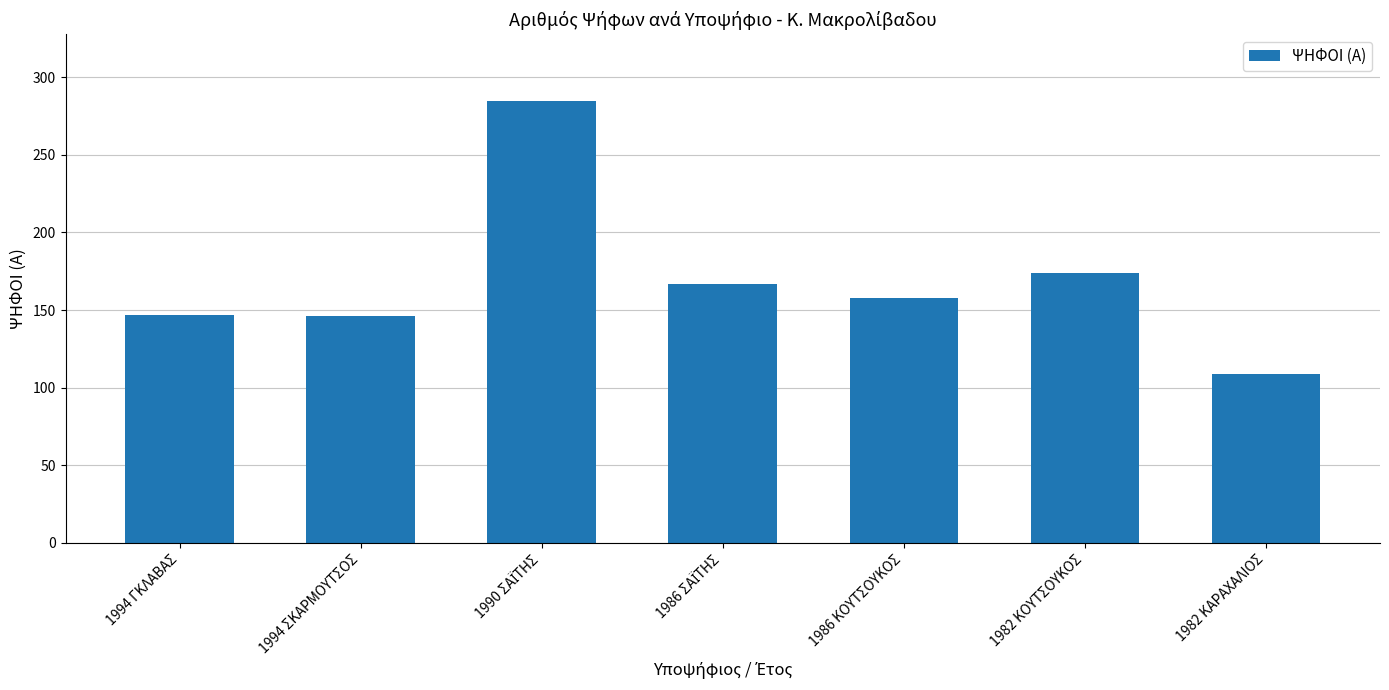

What is the difference between the second highest and second lowest values?

28